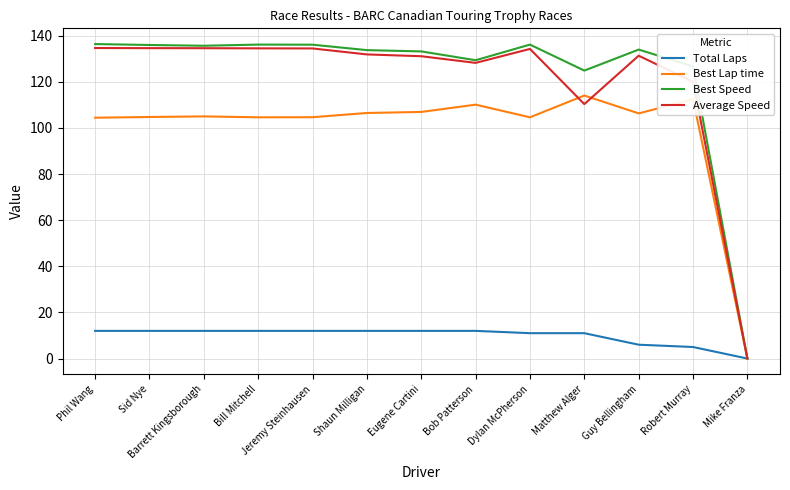

What is the total value across all series at Barrett Kingsborough?

387.3